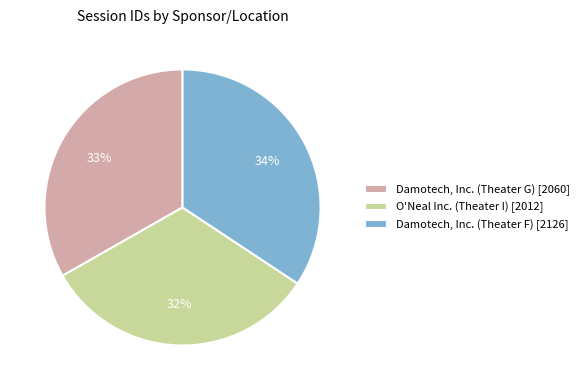

Is it true that Damotech, Inc. (Theater F) is 28% of the pie?

False